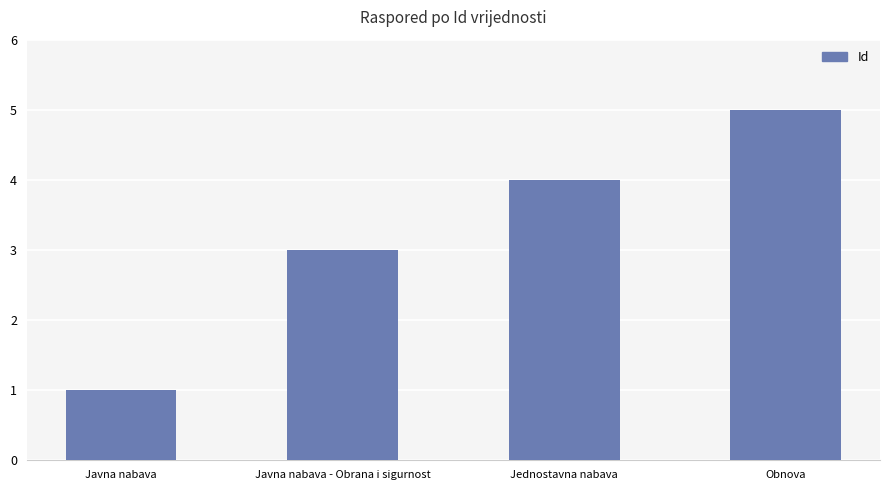

What is the change in value from Javna nabava to Jednostavna nabava?

+3